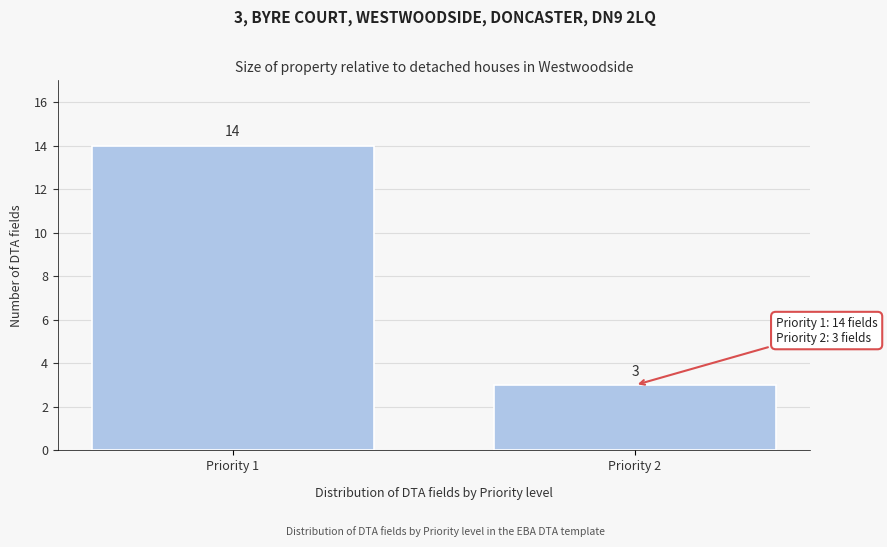

Reading left to right, extract all data points from this chart.

14	3